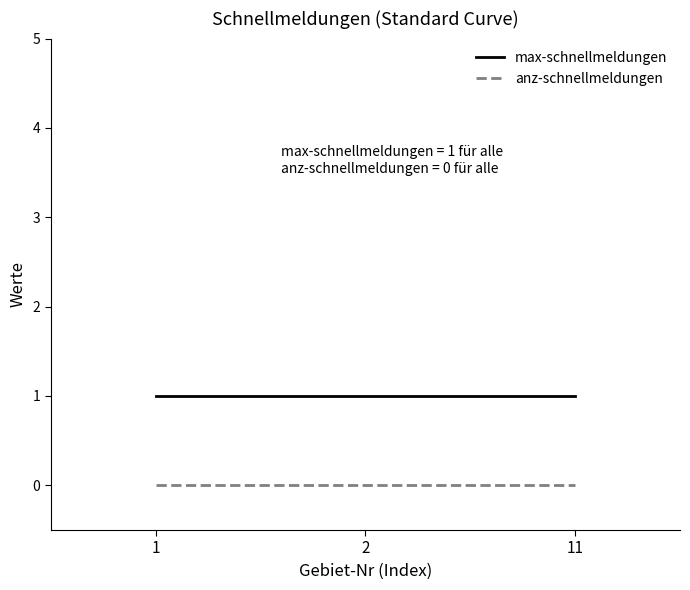

How many lines are shown in the chart?

2